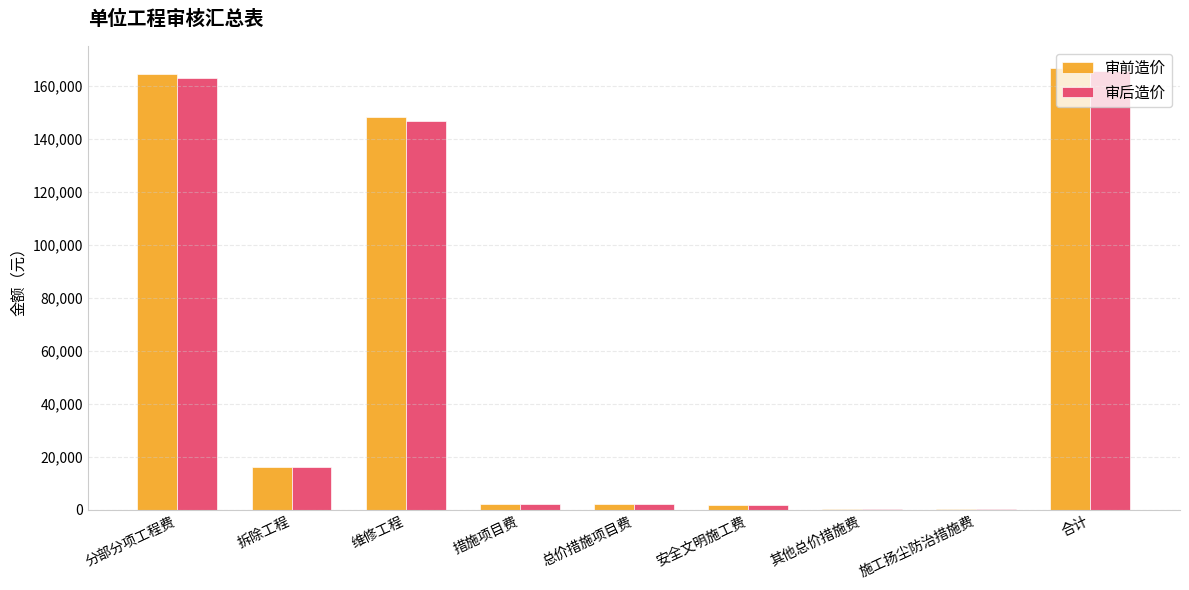

At which label is 审后造价 closest to 82815?

维修工程